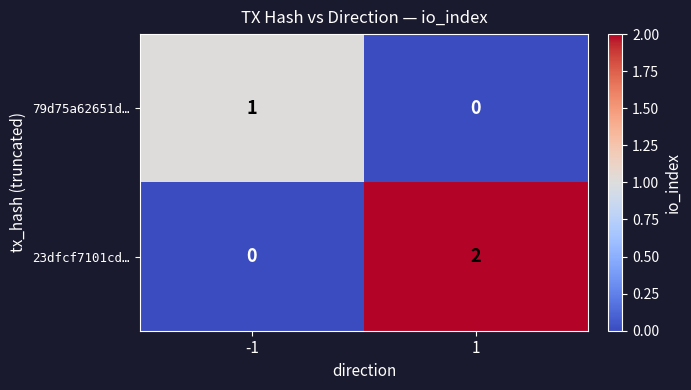

How many values in 79d75a62651d… are above zero?

1